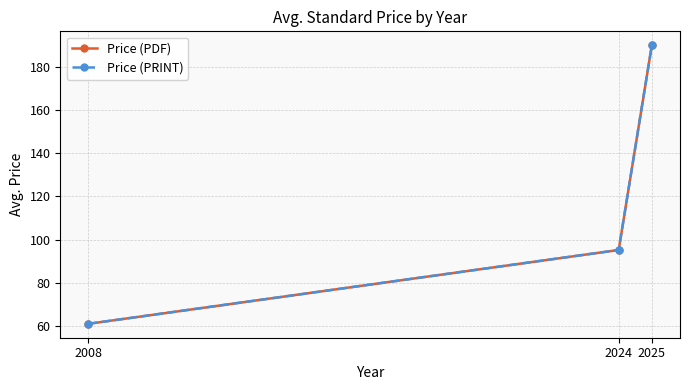

Is it true that Price (PRINT) equals 95.2 at 2024?

True